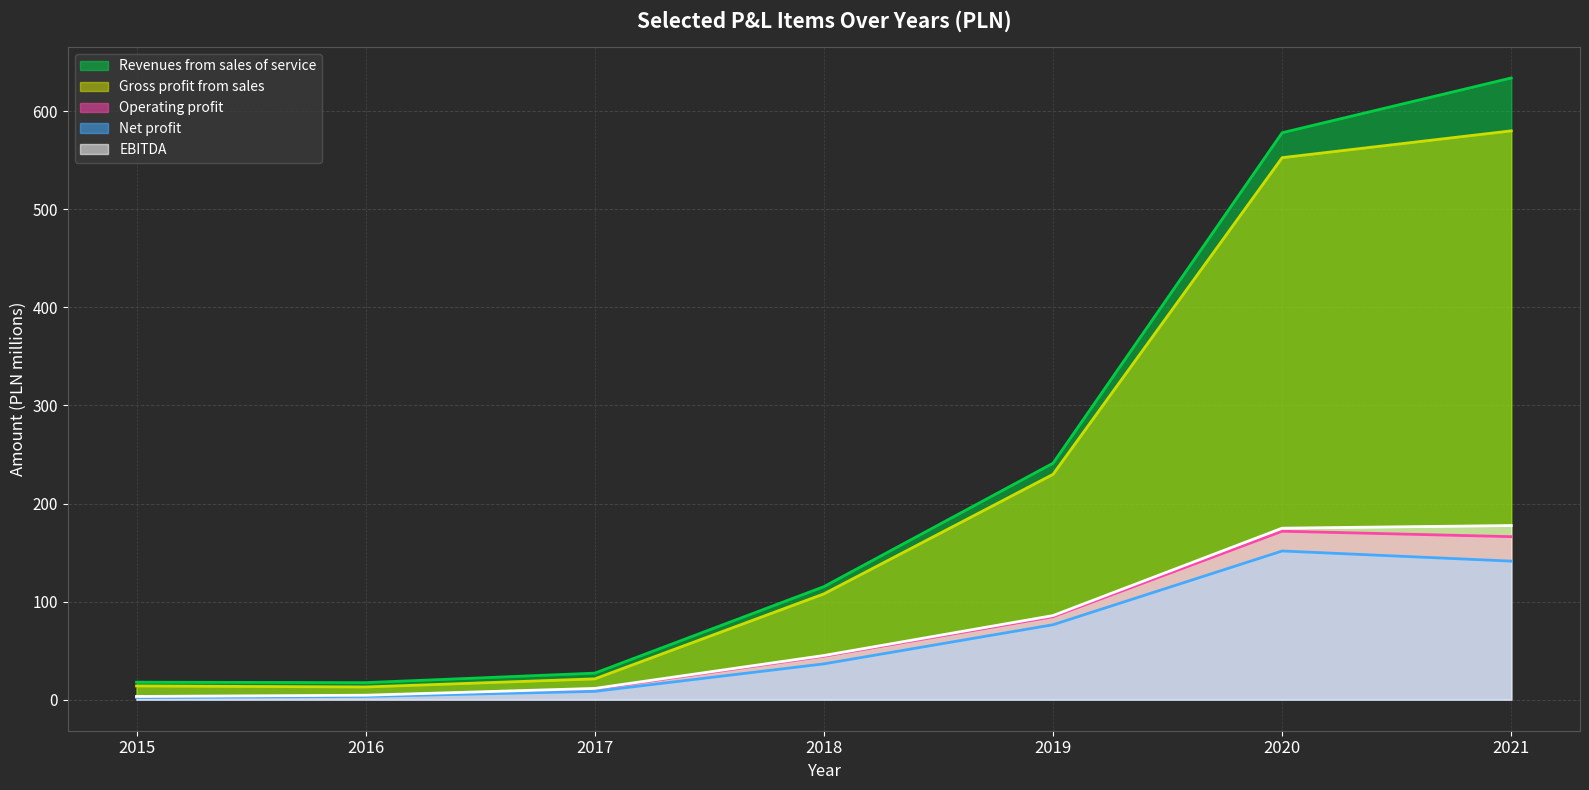

What is the sum of the Net profit values at 2019 and 2021?

217.7